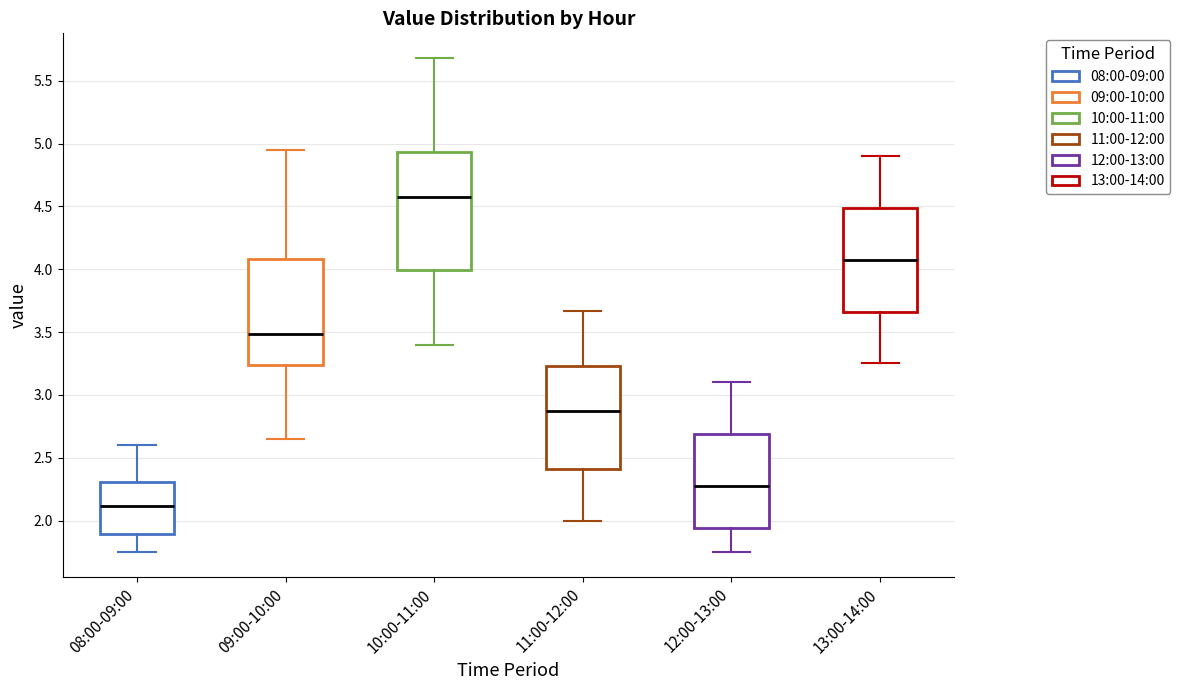

Reading left to right, read every box against the y-axis: the position of its median line, the range the box covers, and the ends of its whiskers. The values are not printed on the chart, so give them approximately, as read against the axis.

08:00-09:00: median 2.10, box 1.90 to 2.30, whiskers 1.75 to 2.60
09:00-10:00: median 3.50, box 3.25 to 4.10, whiskers 2.65 to 4.95
10:00-11:00: median 4.60, box 4.00 to 4.95, whiskers 3.40 to 5.70
11:00-12:00: median 2.90, box 2.40 to 3.25, whiskers 2.00 to 3.65
12:00-13:00: median 2.30, box 1.95 to 2.70, whiskers 1.75 to 3.10
13:00-14:00: median 4.10, box 3.65 to 4.50, whiskers 3.25 to 4.90